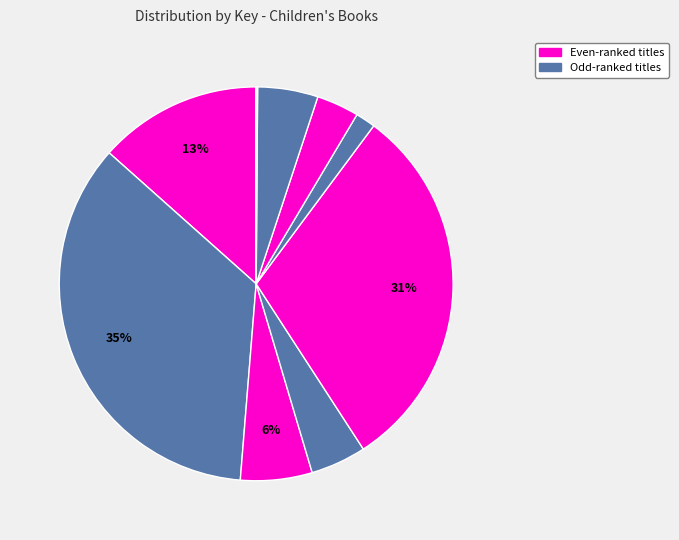

To the nearest percent, what is the average slice percentage?

10%